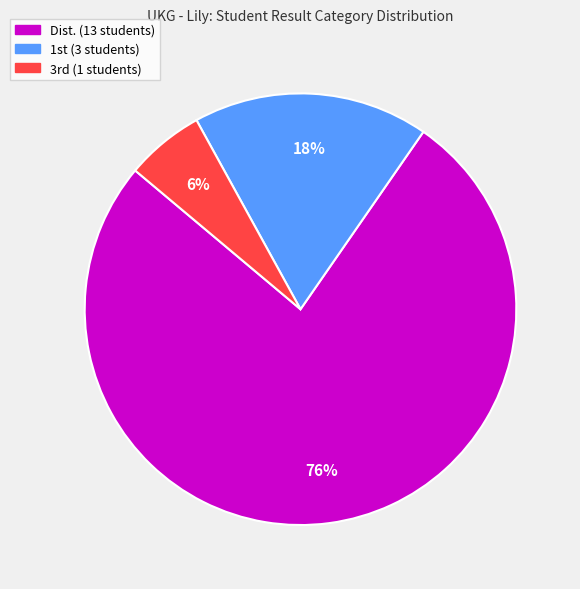

Is there a majority slice in this chart?

Yes